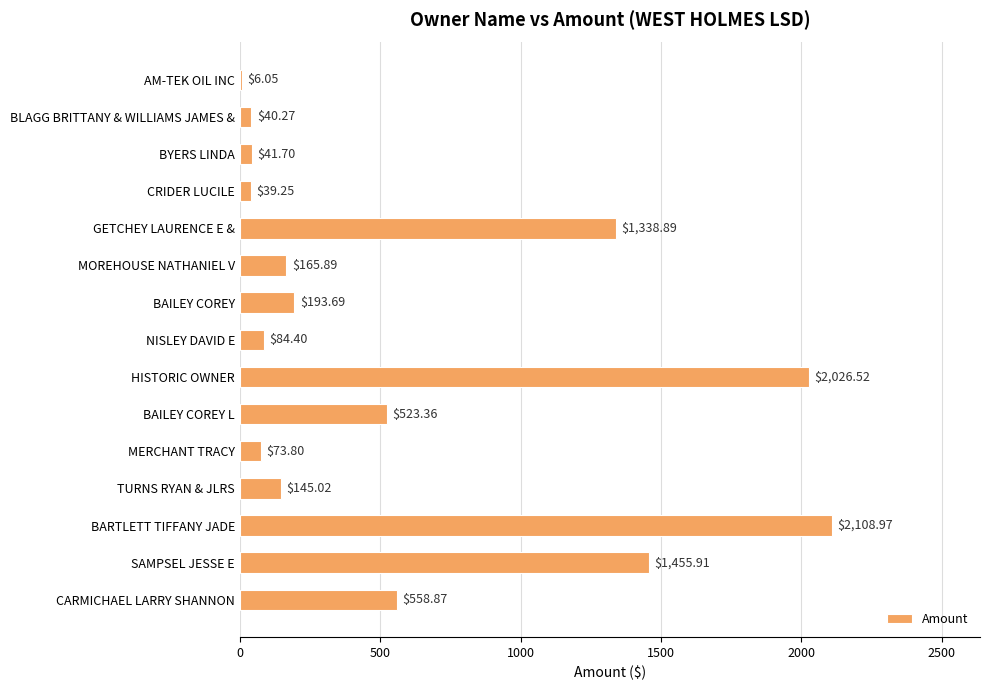

Which has a higher value, NISLEY DAVID E or CARMICHAEL LARRY SHANNON?

CARMICHAEL LARRY SHANNON